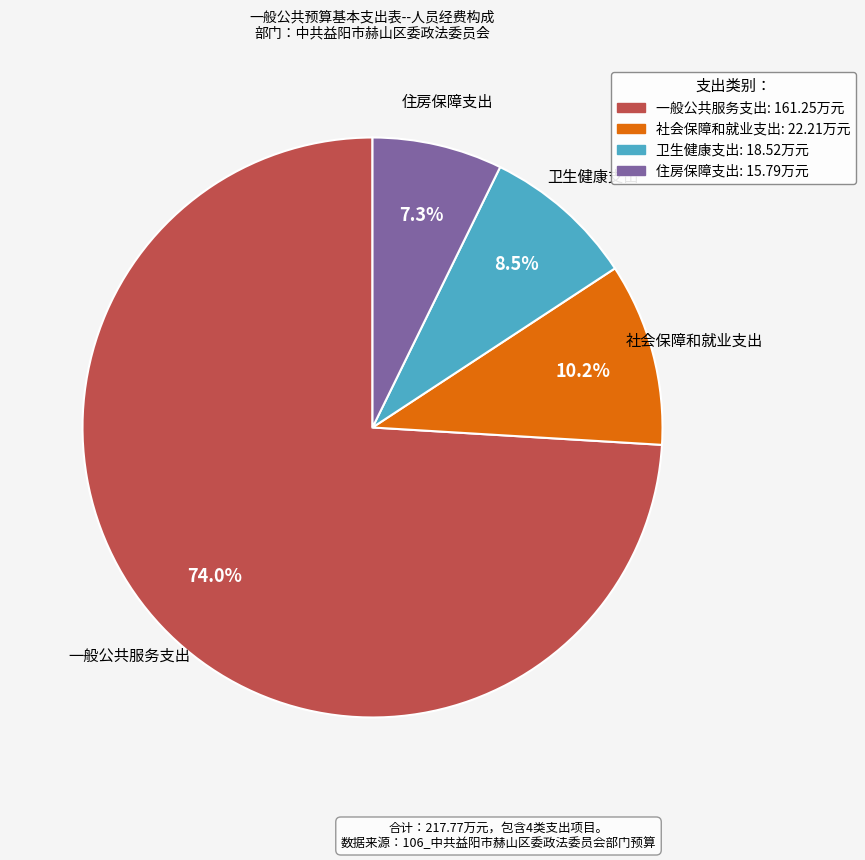

To the nearest percent, what percentage of the pie is 住房保障支出?

7%